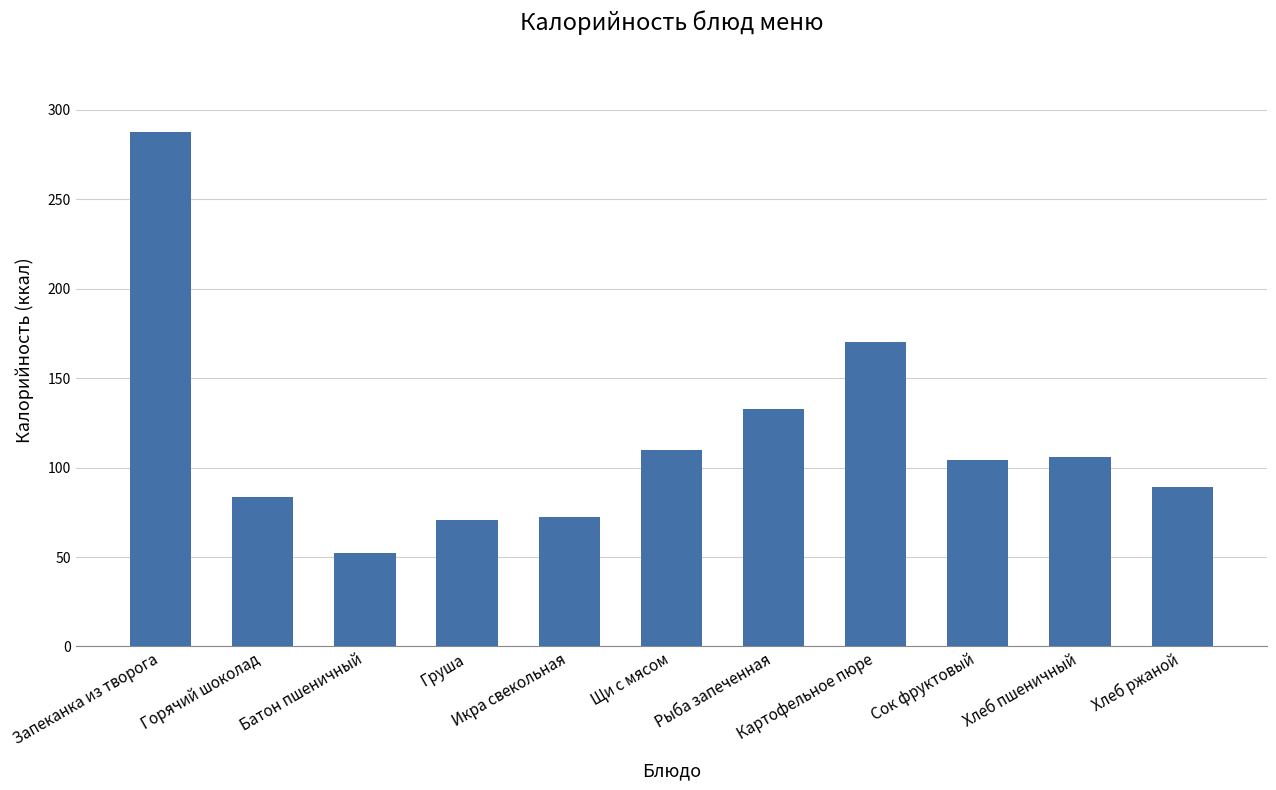

How many data points are less than 104?

5